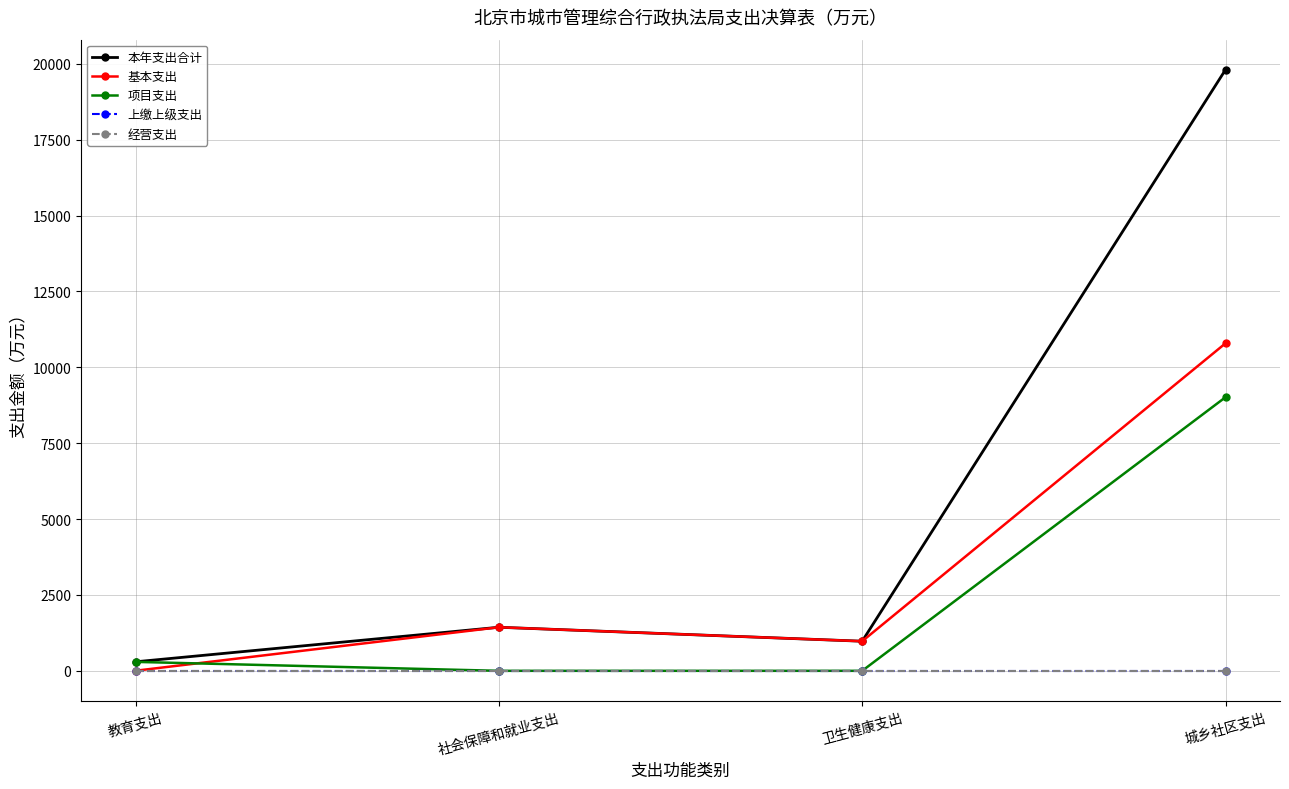

Is this an area chart (filled region under the line)?

No